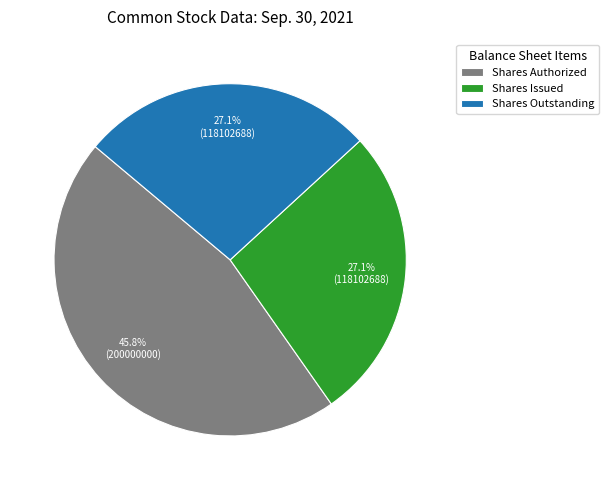

Approximately how many times larger is the value at Shares Issued compared to Shares Authorized?

0.6